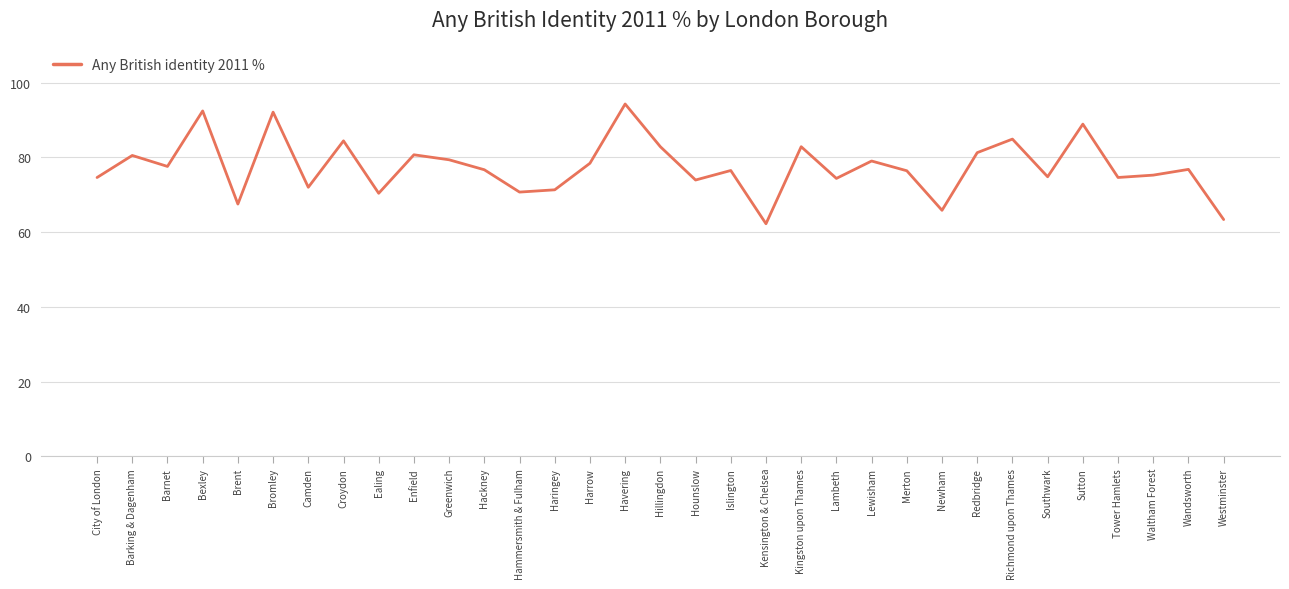

What value does the data have at Ealing?

70.4